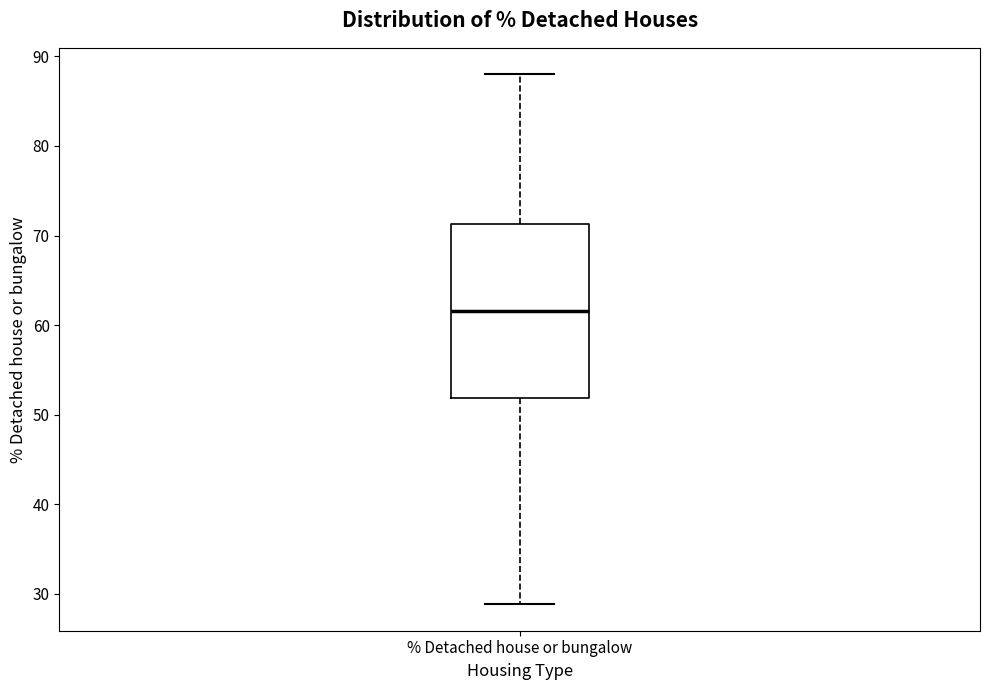

Transcribe this box plot: give where the median line is, the range the box spans, and where the two whiskers end, as read against the y-axis. The values are not printed on the chart, so give them approximately, as read against the axis.

median 62, box 52 to 71, whiskers 29 to 88